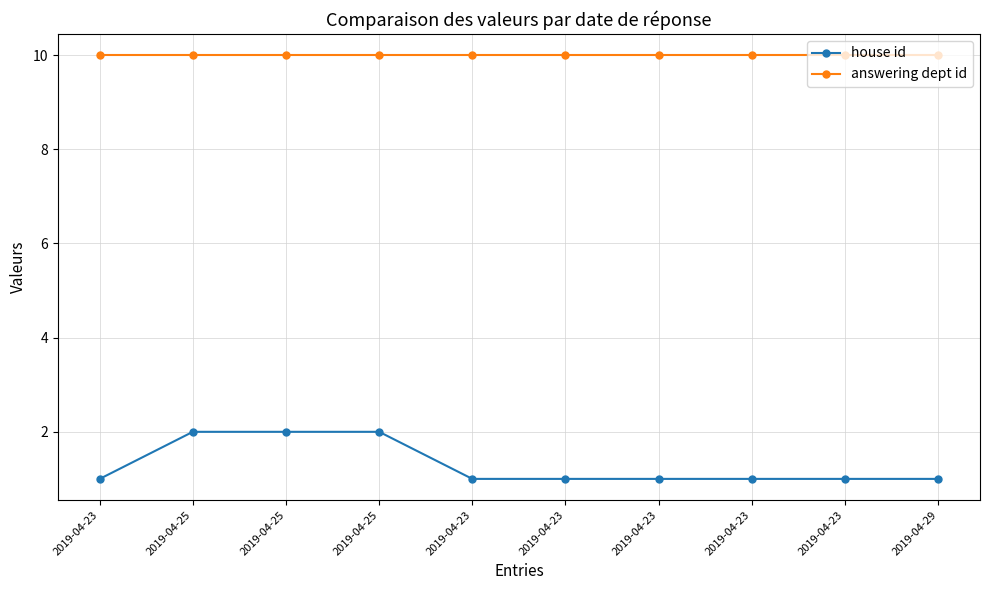

Which series has the largest total across all categories?

answering dept id